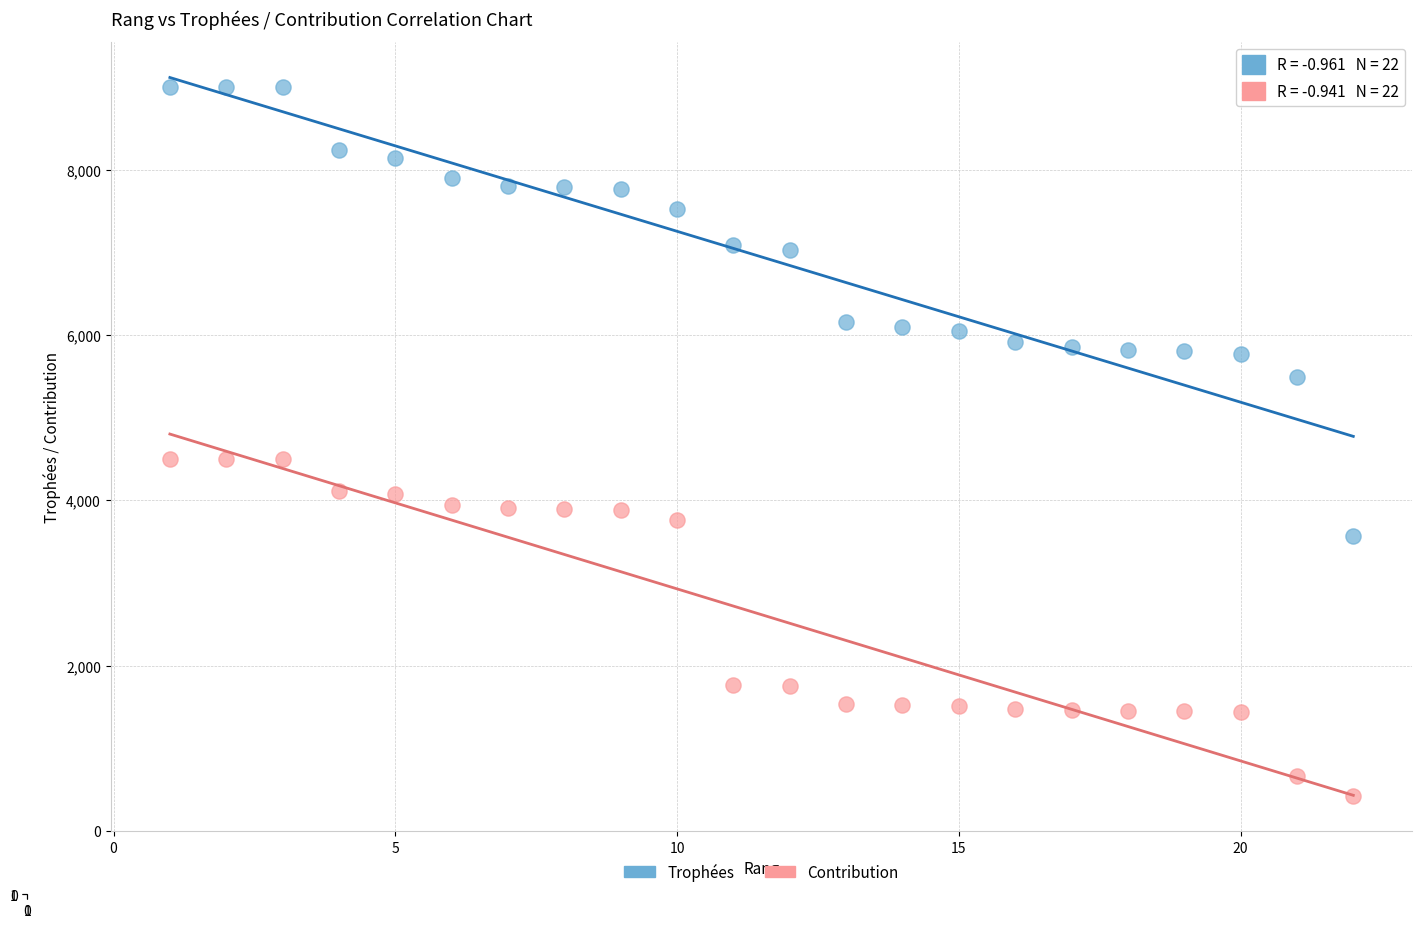

Across all data points, what is the range of Y values (max minus min)?

8573